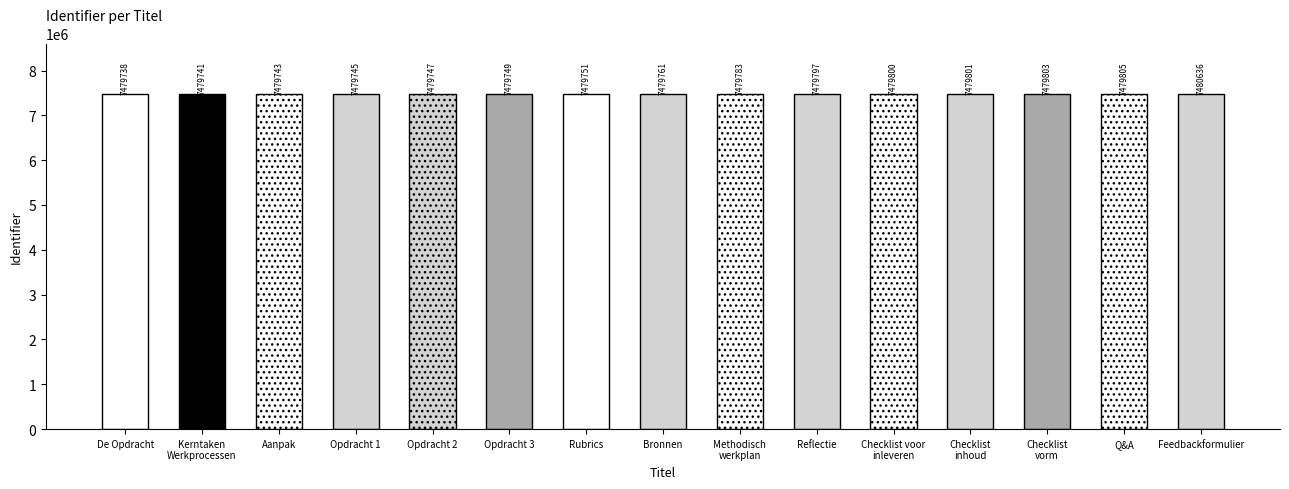

Reading left to right, what are all the values shown in this chart?

7479738	7479741	7479743	7479745	7479747	7479749	7479751	7479761	7479783	7479797	7479800	7479801	7479803	7479805	7480636